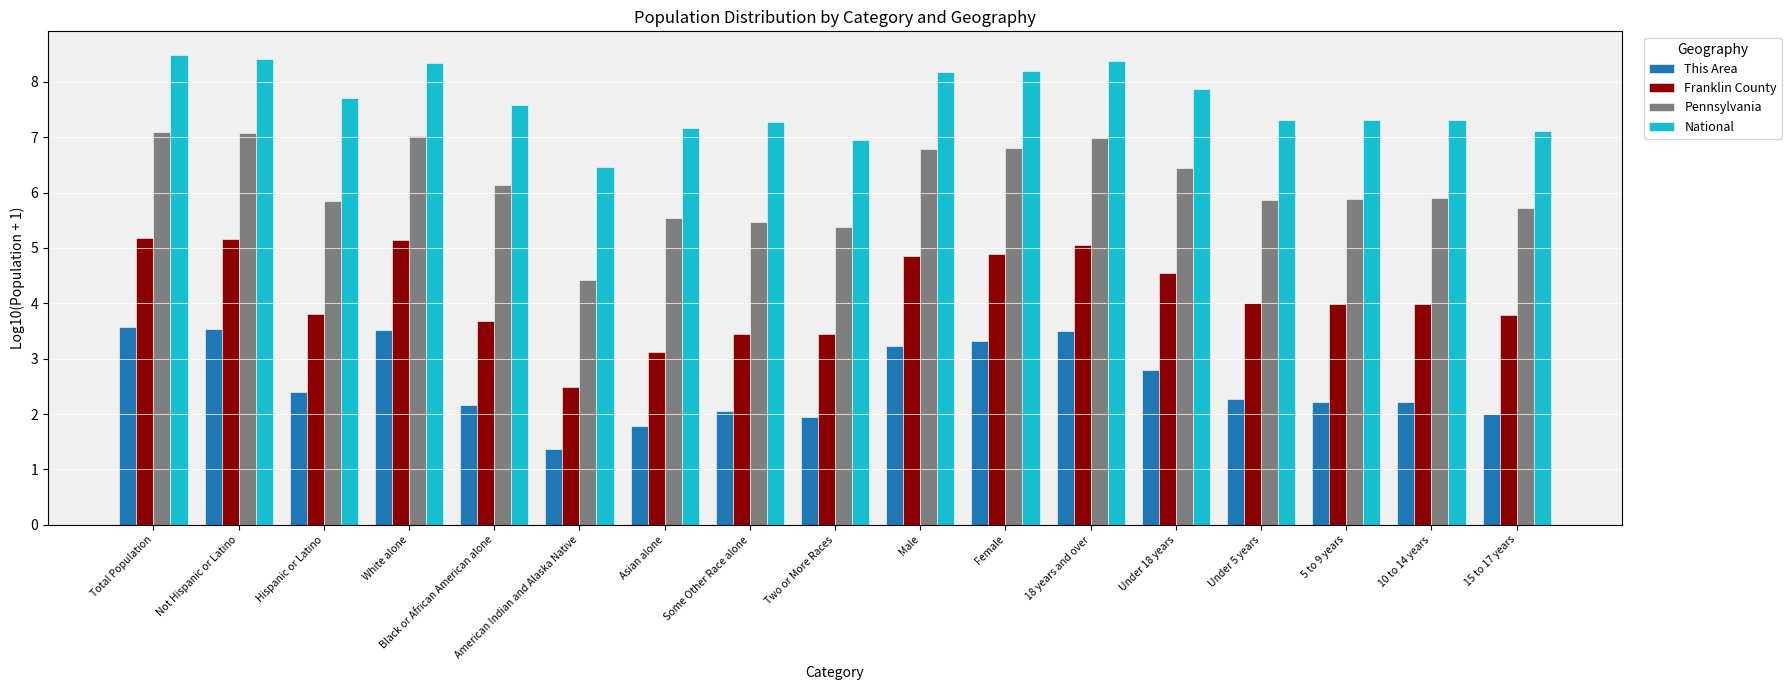

Is the value of Franklin County at Female greater than the value of National at Asian alone?

No